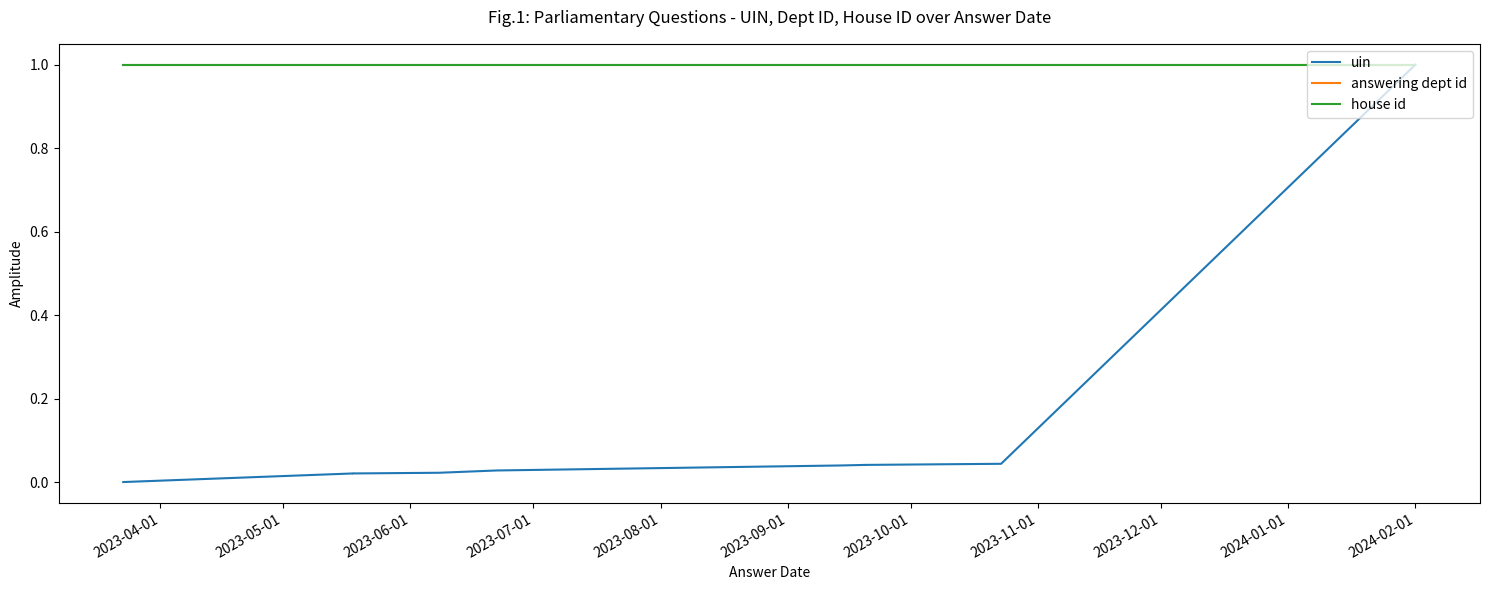

Between 2023-10-01 and 2023-11-01, which series saw the biggest shift?

uin